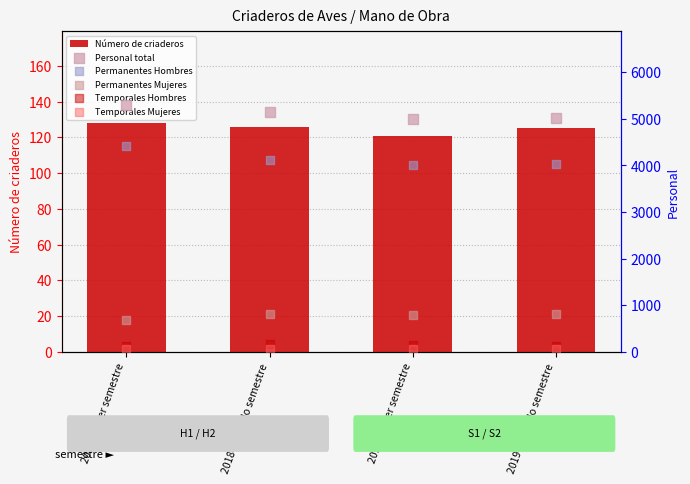

Is the value of Temporales Hombres at 2018 Segundo semestre greater than the value of Permanentes Mujeres at 2019 Segundo semestre?

No